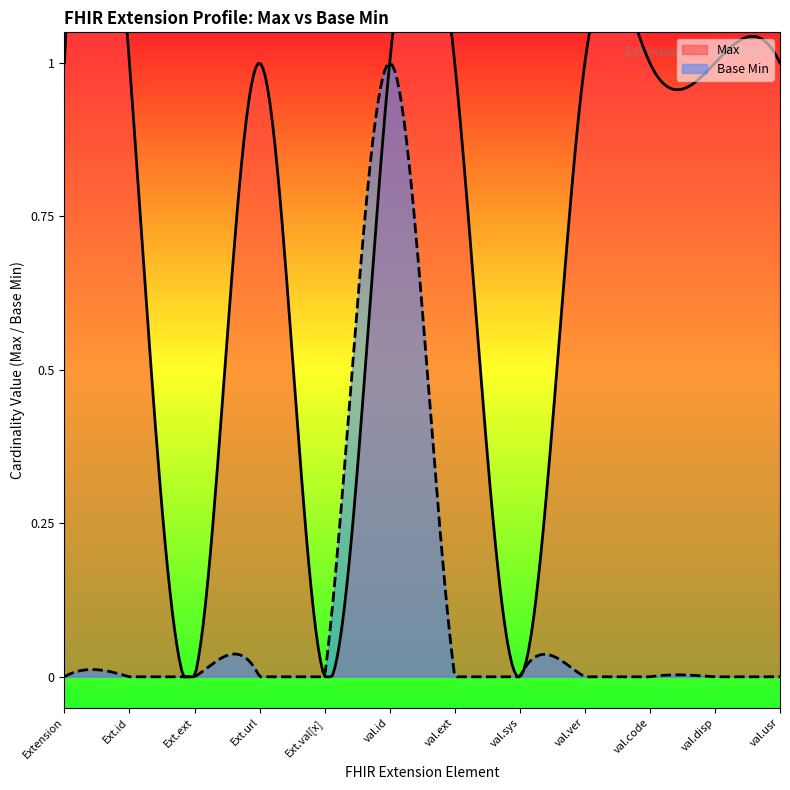

True or false: Base Min and Max intersect in this chart.

False